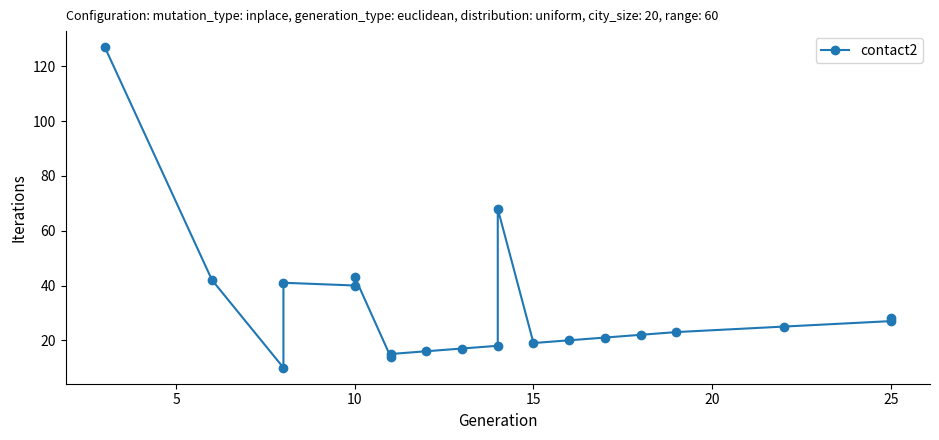

Where is the first local minimum?

10